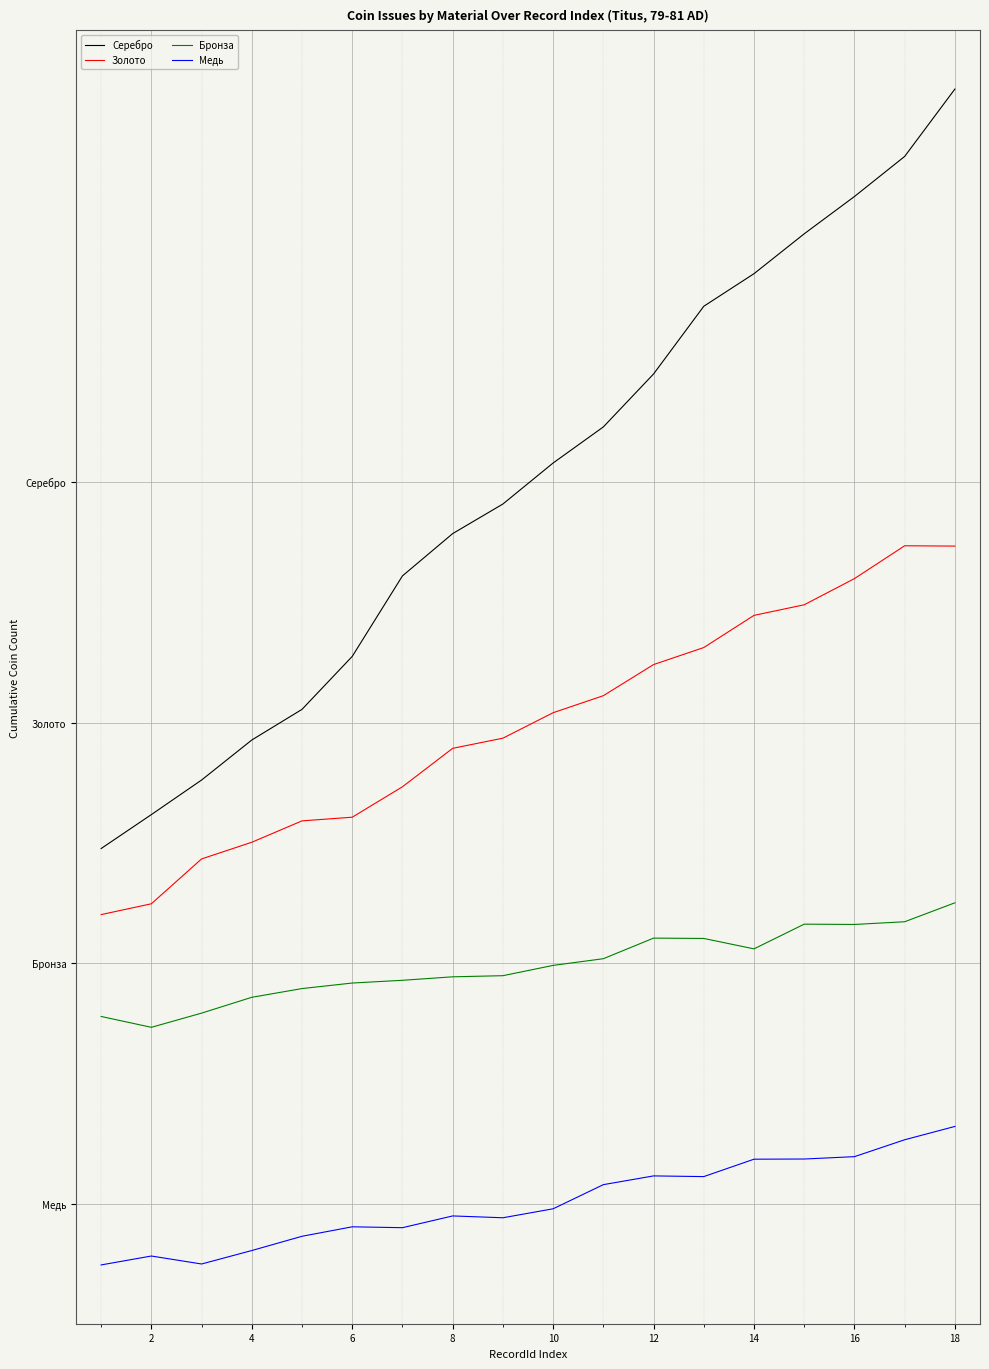

What are all the series names shown in the legend?

Серебро, Золото, Бронза, Медь